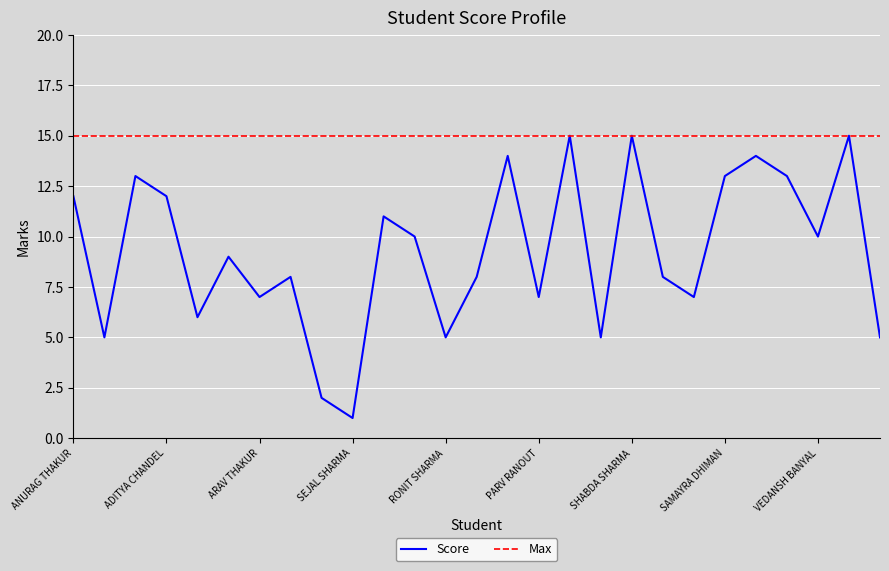

List the series in order of their overall mean, lowest first.

Score, Max